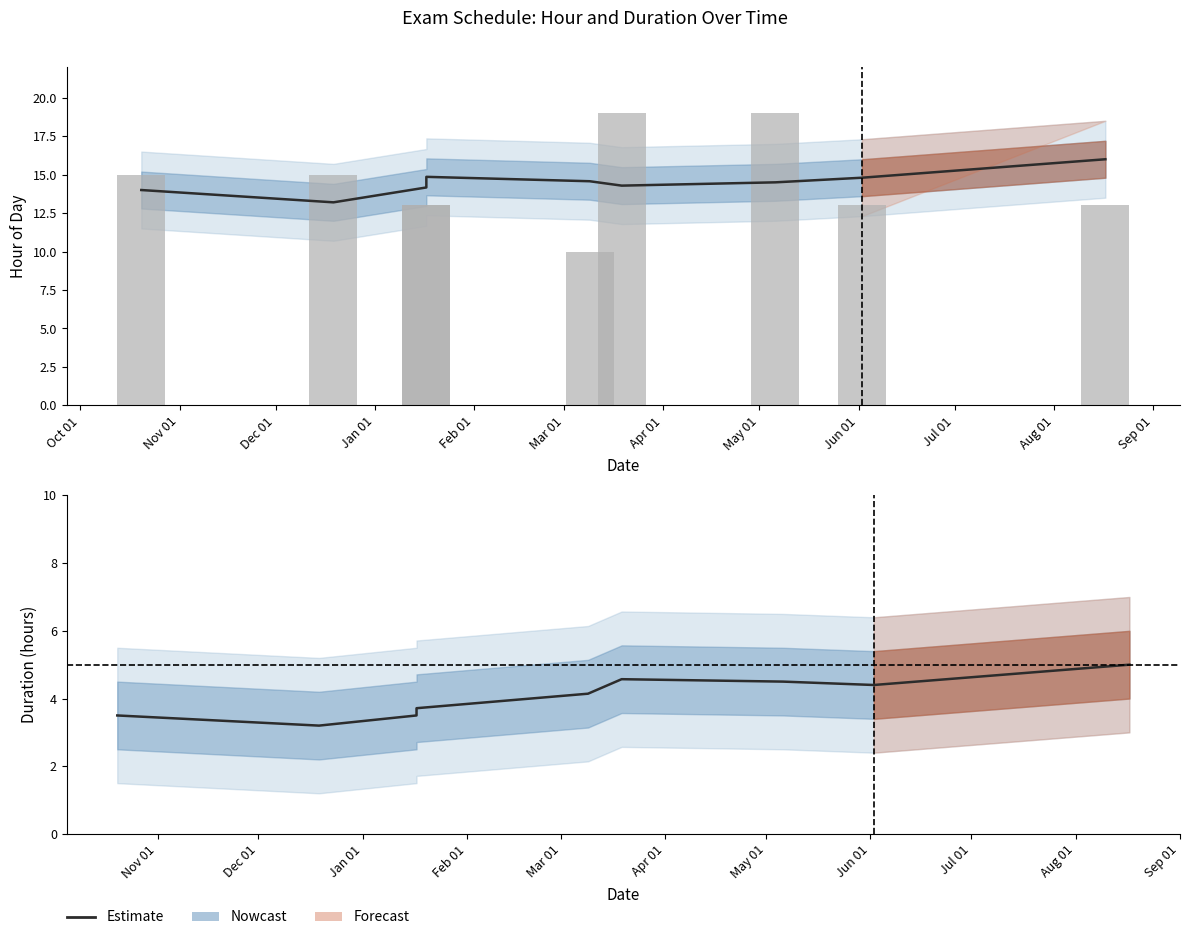

True or false: Nowcast has a value of 1.6 at Mar 01.

False